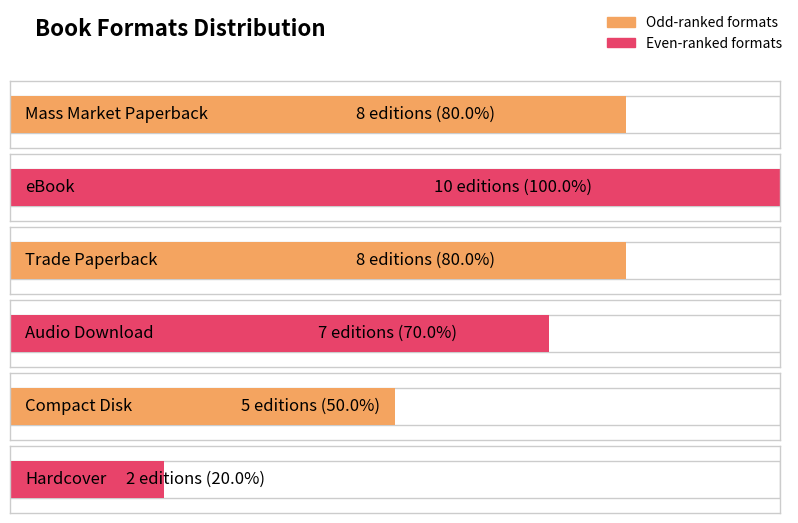

Reading left to right, what are all the values shown in this chart?

Mass Market Paperback=8	eBook=10	Trade Paperback=8	Audio Download=7	Compact Disk=5	Hardcover=2